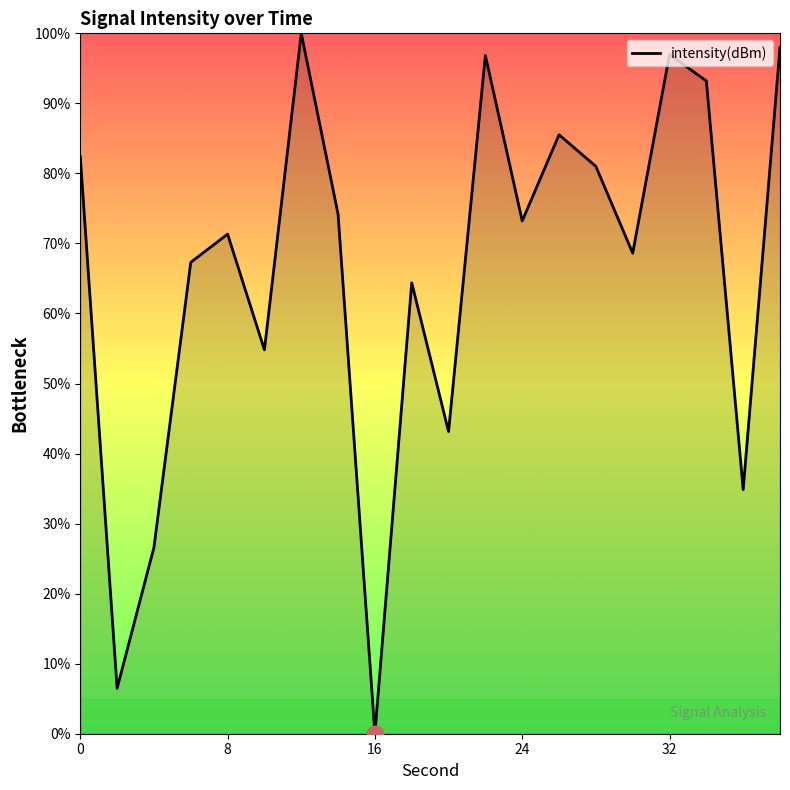

Does the chart display data point markers on the line(s)?

No